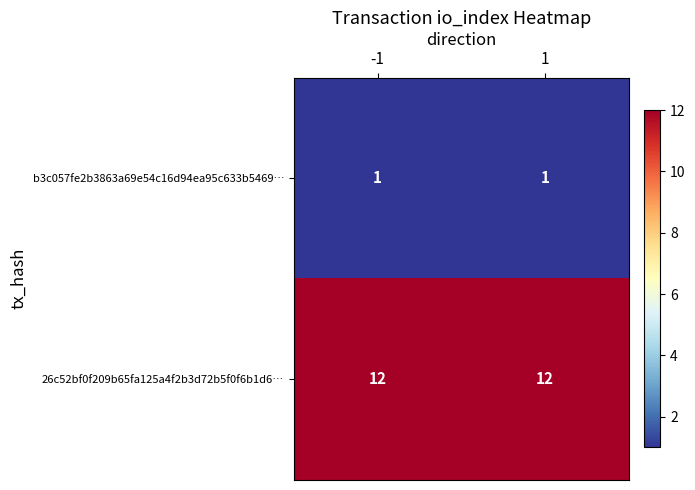

The value of 26c52bf0f209b65fa125a4f2b3d72b5f0f6b1d6… at -1 is 12. True or false?

True